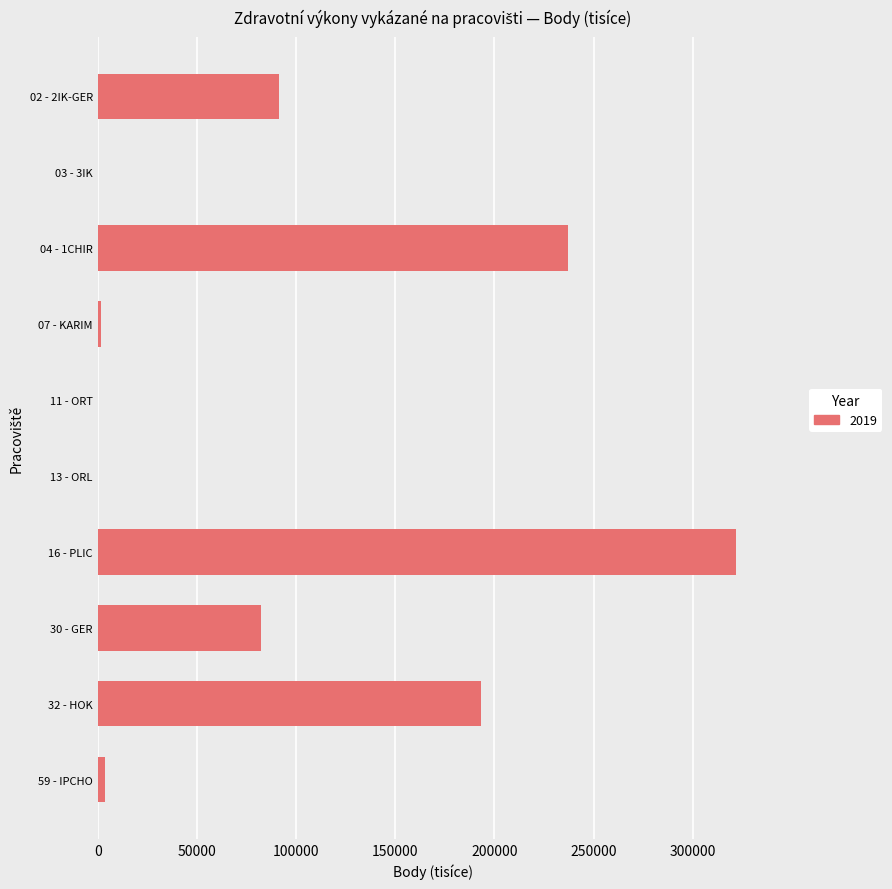

What is the change in value from 03 - 3IK to 16 - PLIC?

+321716